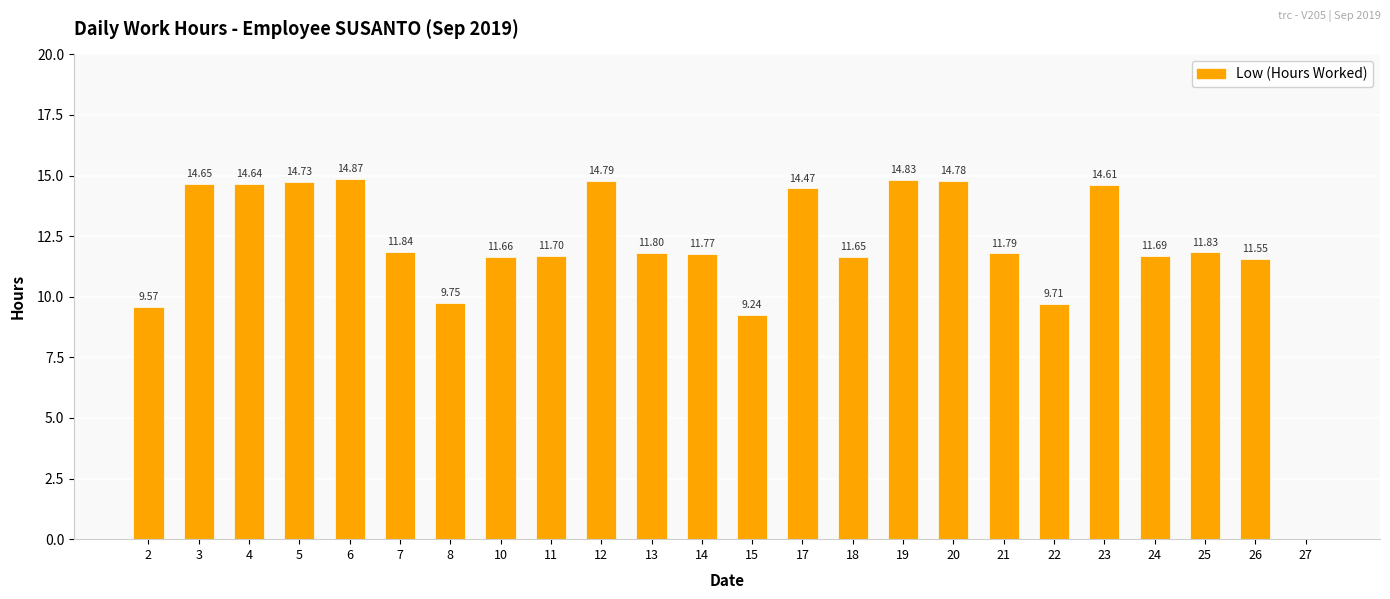

What is the sum of the values at 22 and 14?

21.5